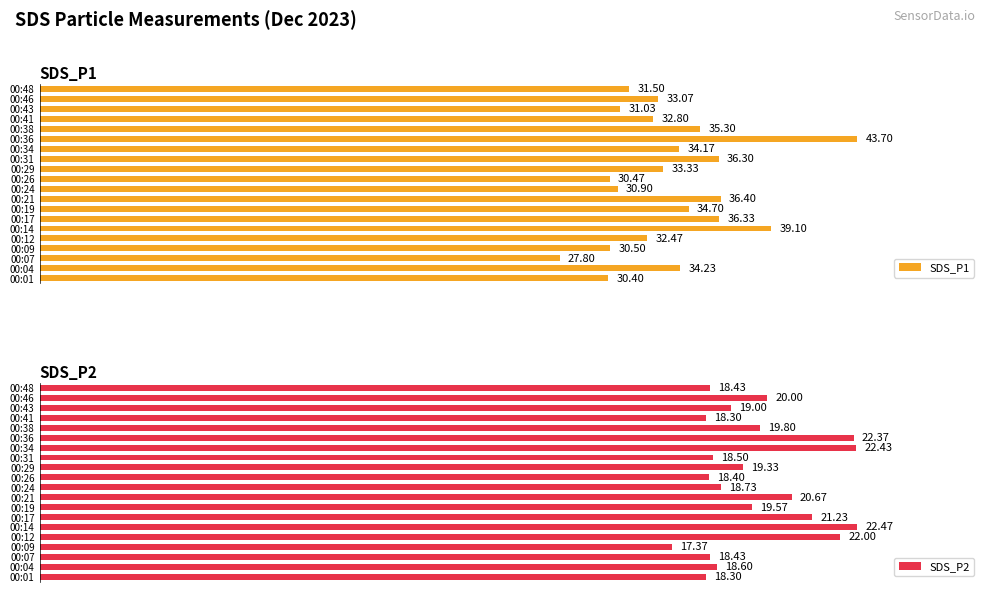

List the series in order of their peak value, highest first.

SDS_P1, SDS_P2